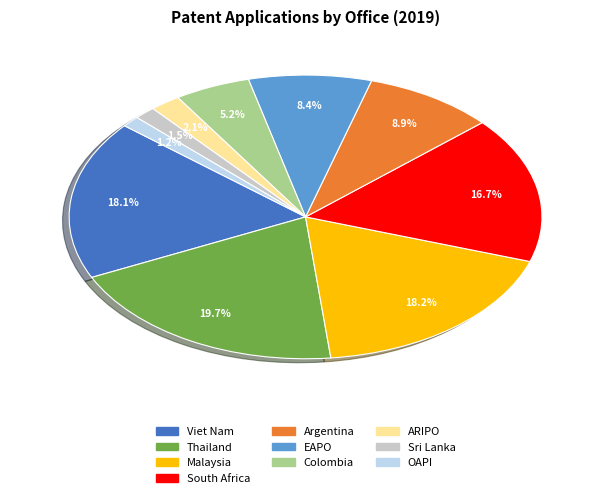

To the nearest percent, what percentage of the pie is Colombia?

5%